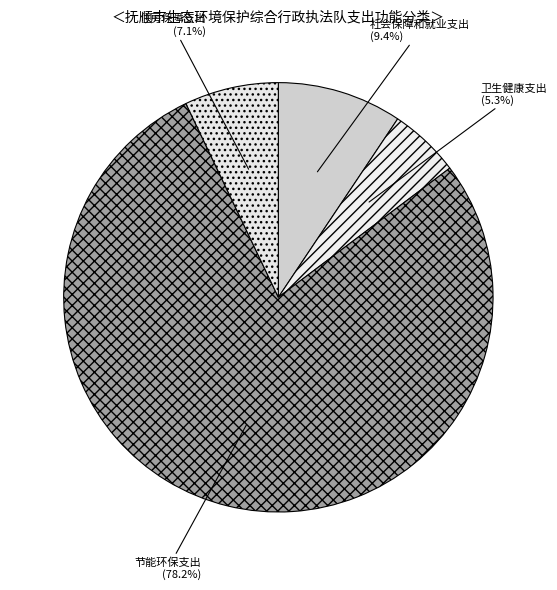

What is the majority slice?

节能环保支出